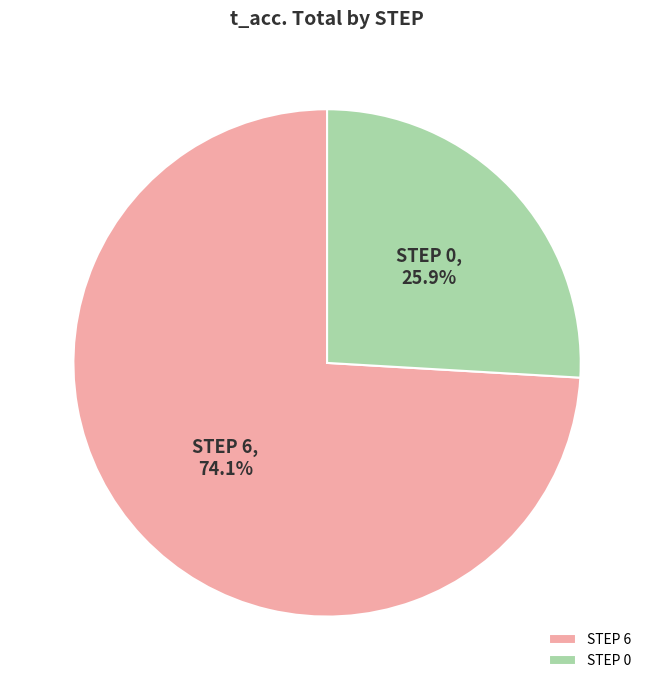

Which has a higher value, STEP 6 or STEP 0?

STEP 6